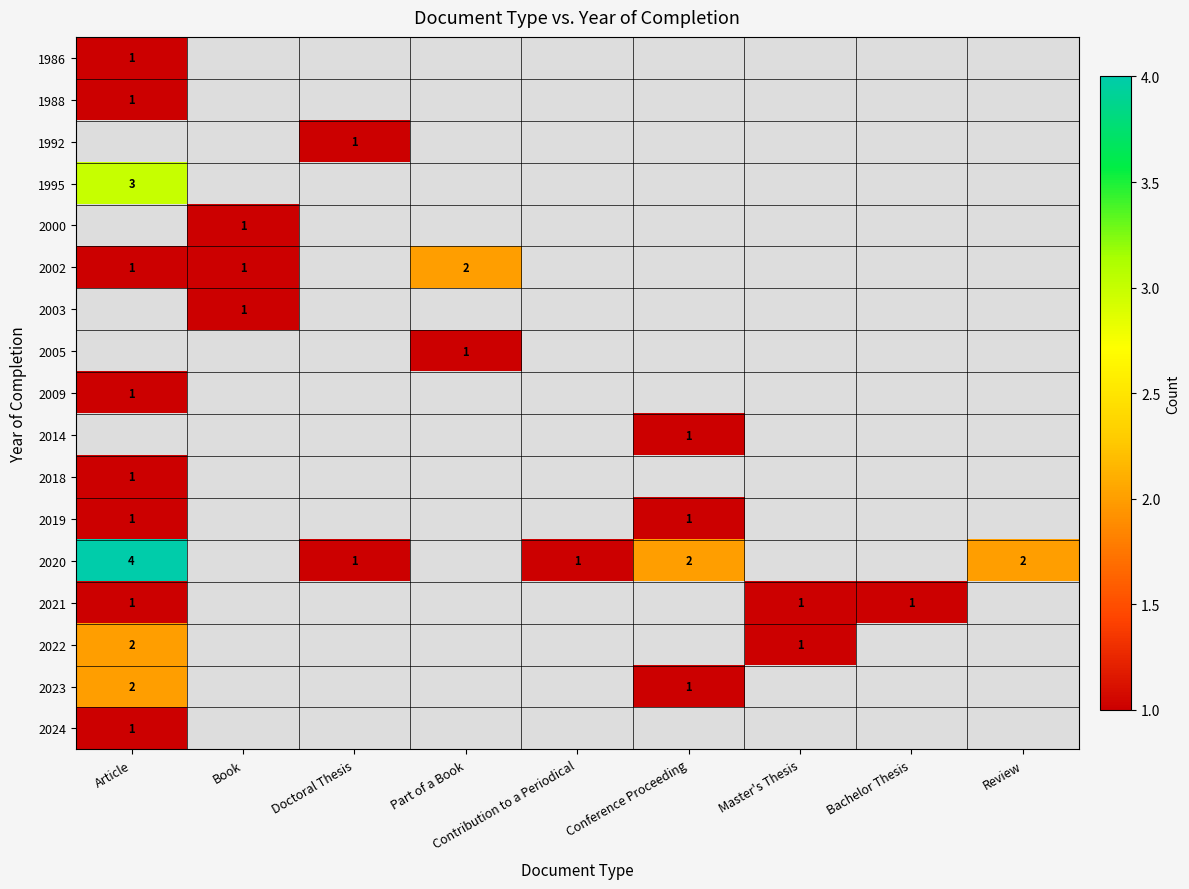

True or false: 2021 has a value of 0 at Article.

False